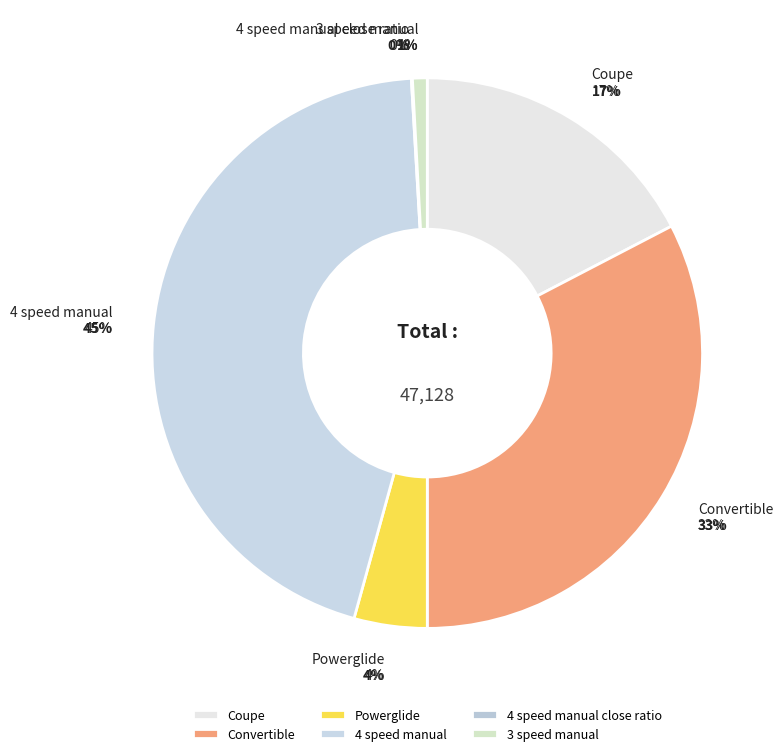

Combined, do Convertible and 4 speed manual account for over 50%?

Yes